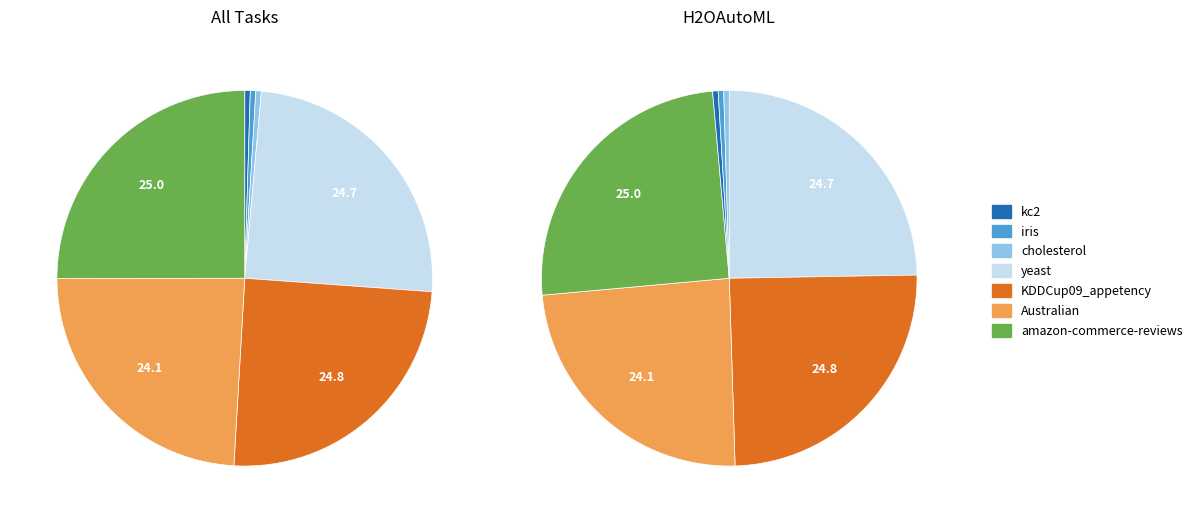

What is the largest slice in the pie chart?

amazon-commerce-reviews